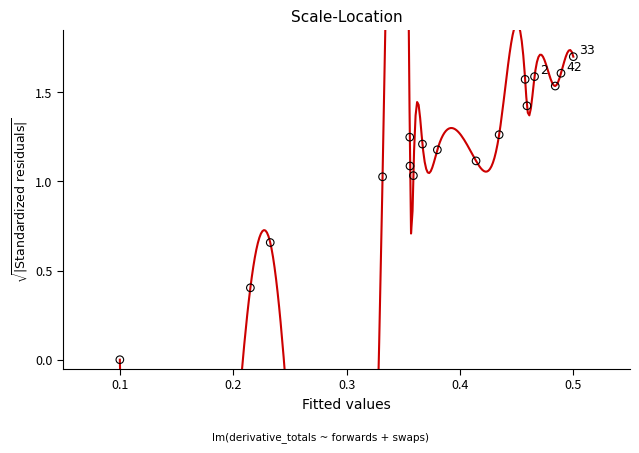

What is the range of Y values (max minus min)?

1.7